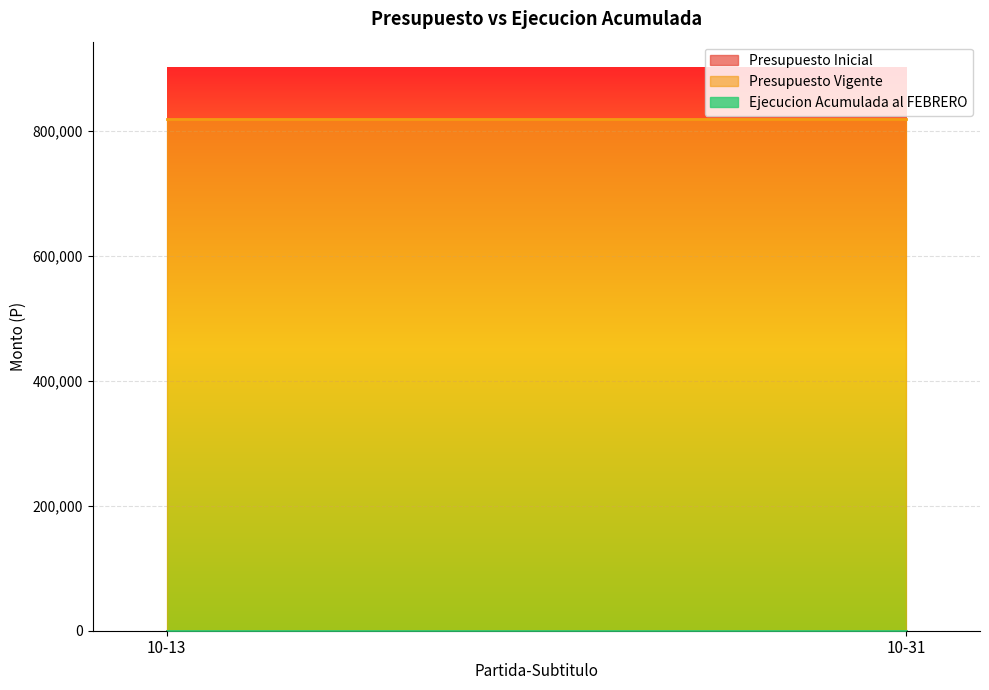

Which has a higher value, 10-13 or 10-31?

10-13